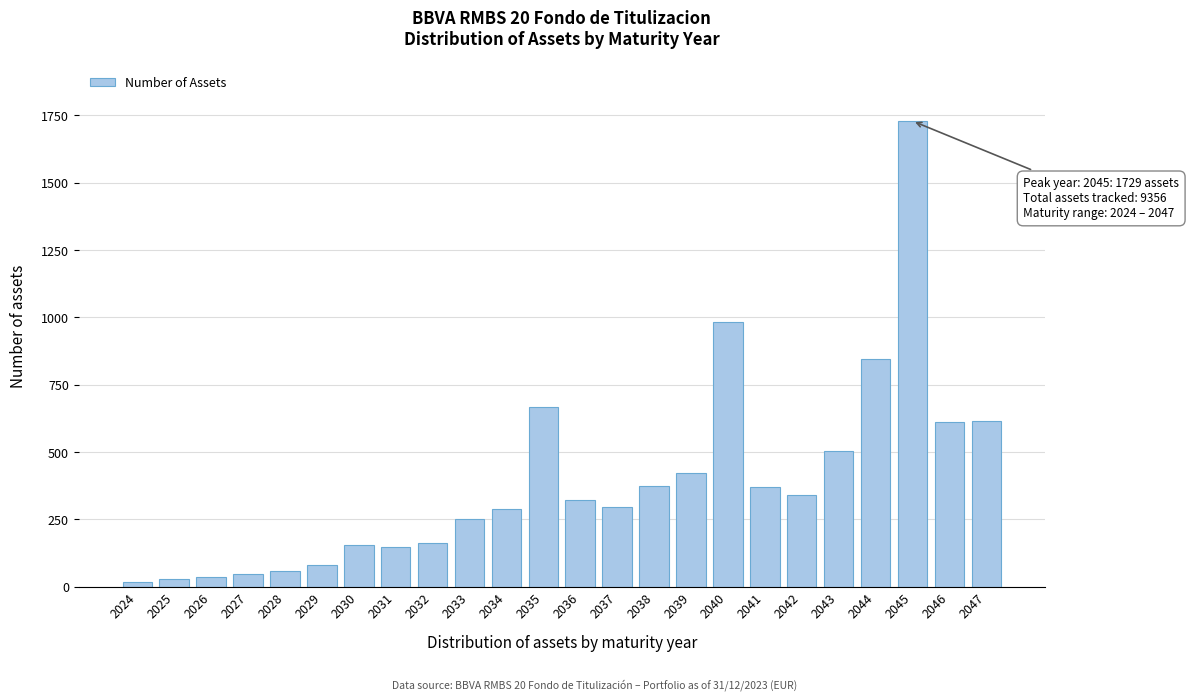

Approximately how many times larger is the value at 2036 compared to 2037?

1.1